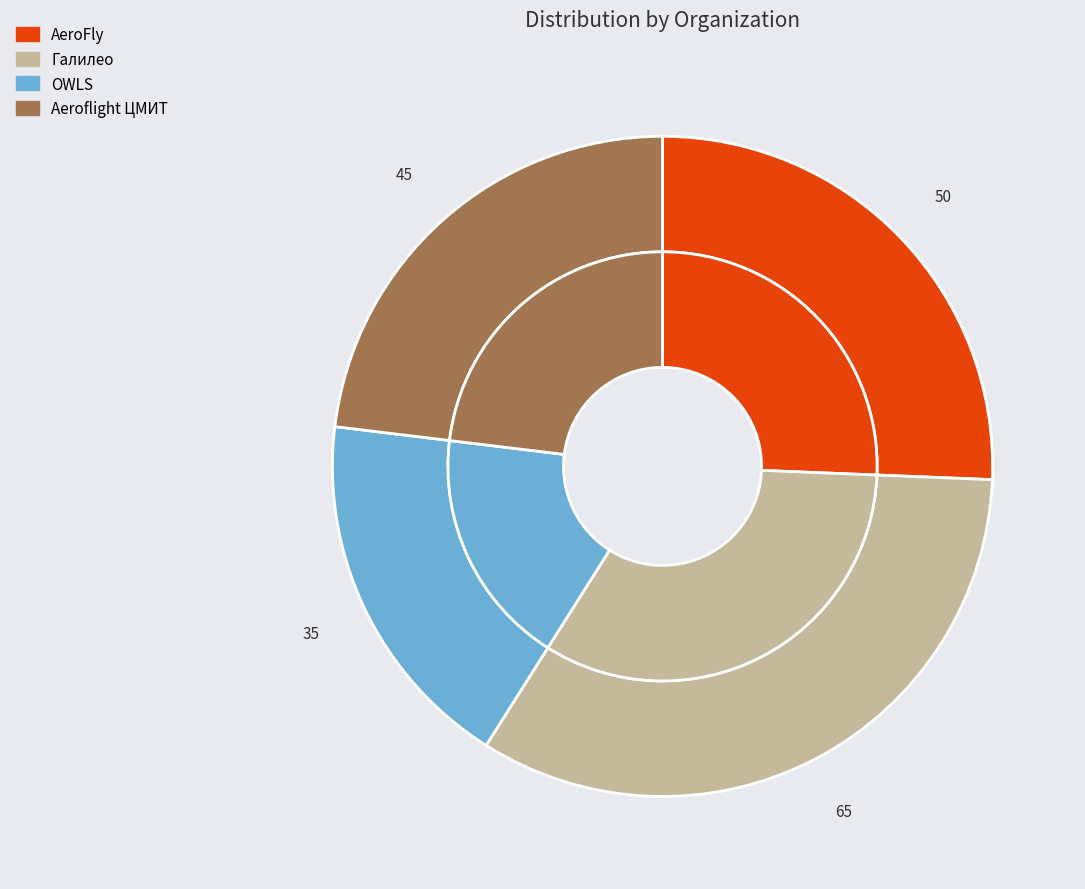

Is the sum of OWLS and Aeroflight ЦМИТ greater than half?

No